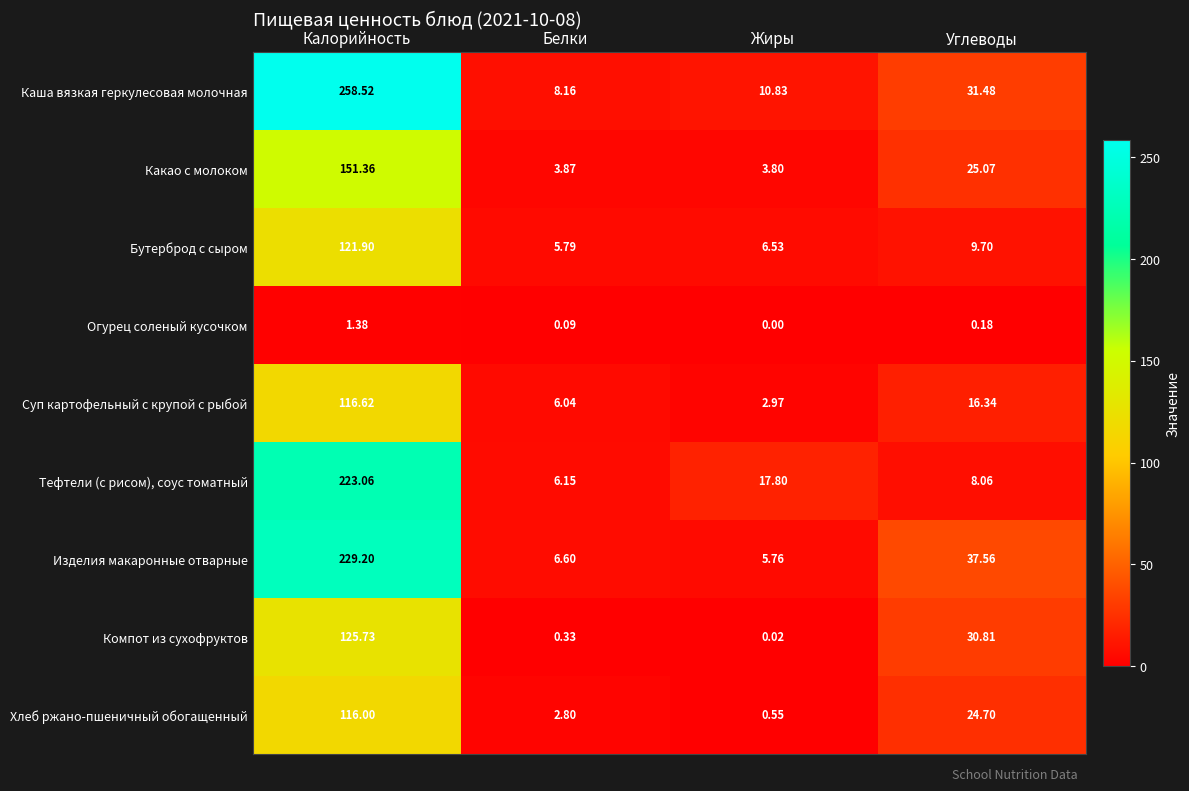

What is the spread (max minus min) of values at Белки?

8.1